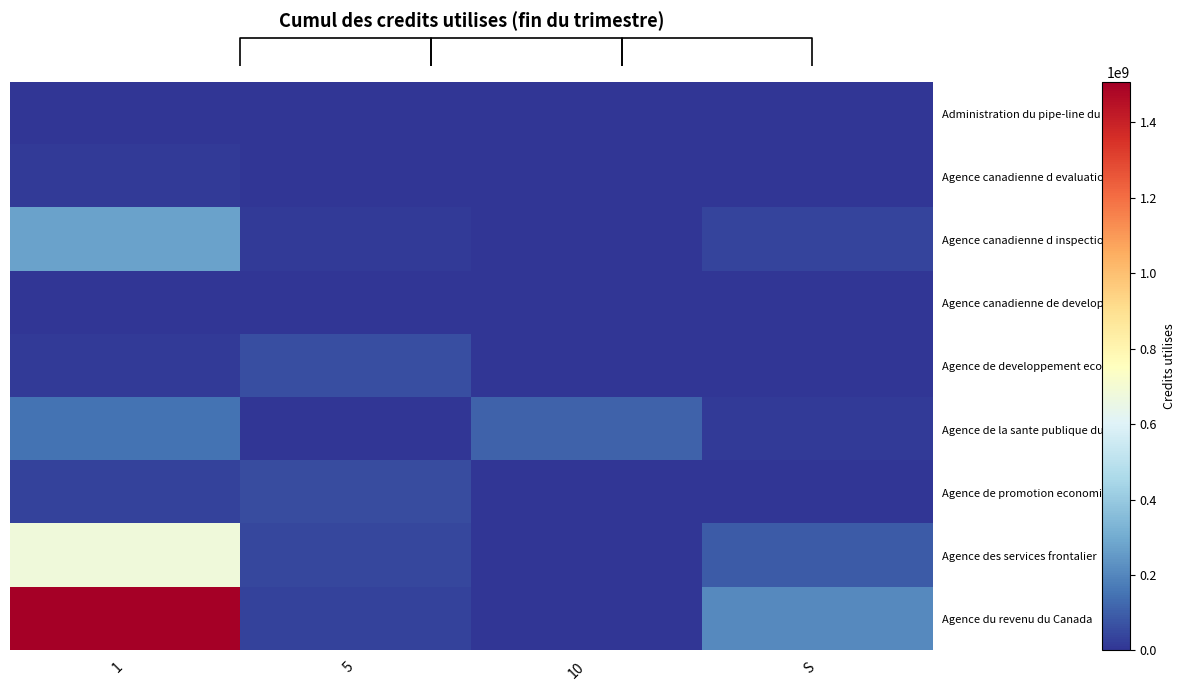

Reading right to left, extract all data points from this chart.

Administration du pipe-line du: S=24780	10=0	5=0	1=108002
Agence canadienne d evaluation: S=880125	10=0	5=0	1=12333883
Agence canadienne d inspection: S=38979000	10=0	5=12534000	1=271877000
Agence canadienne de developpe: S=629000	10=0	5=4741000	1=4654000
Agence de developpement econom: S=2410000	10=0	5=64629000	1=16475000
Agence de la sante publique du: S=14890000	10=108181000	5=599000	1=152055000
Agence de promotion economique: S=4313000	10=0	5=56590000	1=29455000
Agence des services frontalier: S=91304000	10=0	5=46218000	1=679945000
Agence du revenu du Canada: S=209434000	10=0	5=31848000	1=1505584000